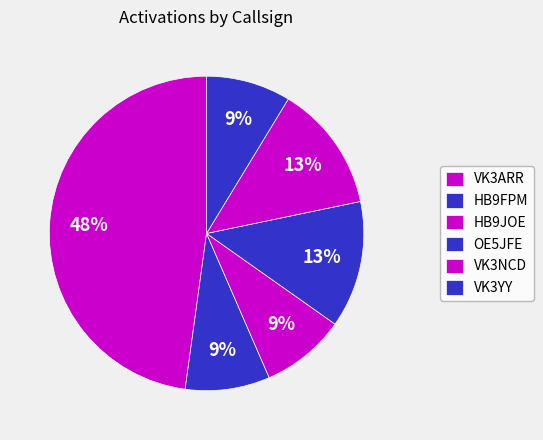

Count the number of slices in the pie.

6